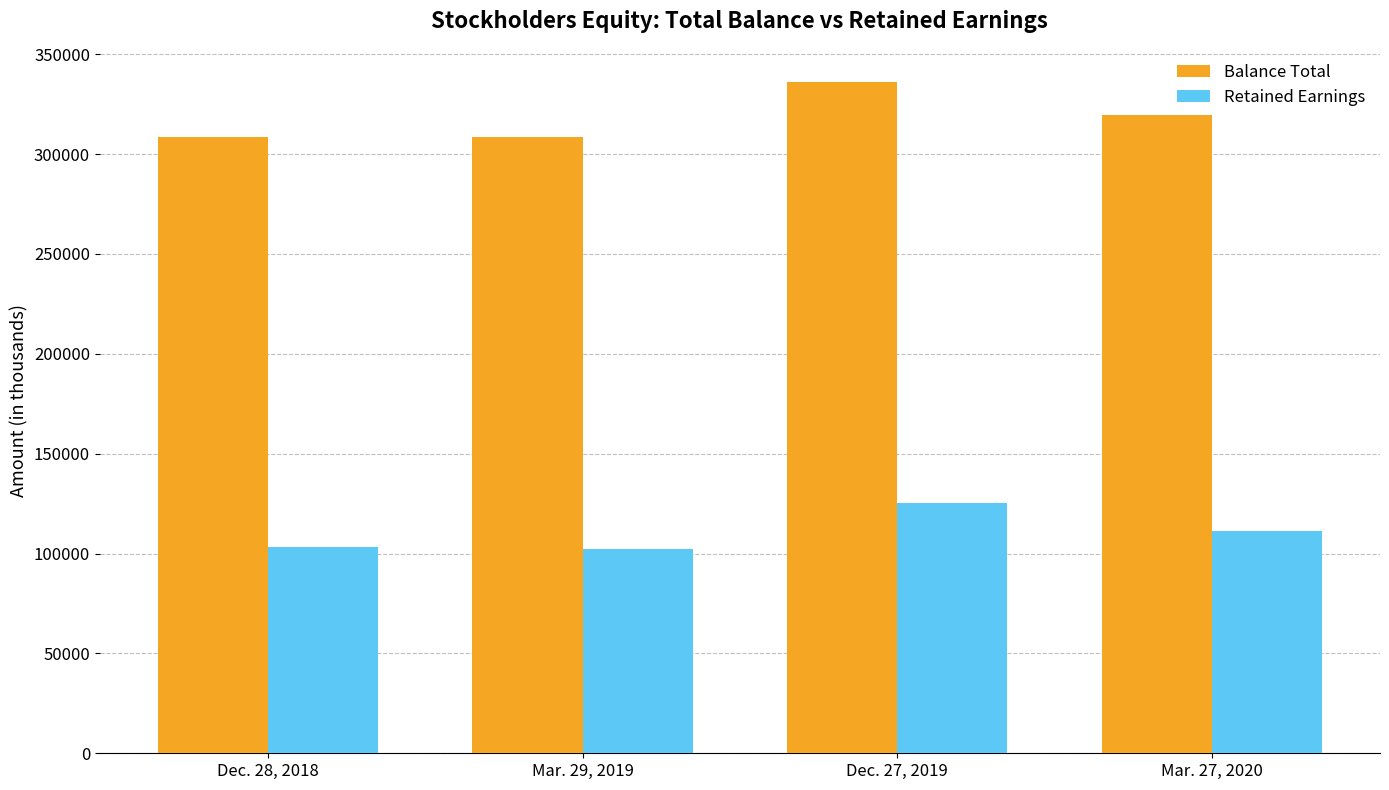

What is the spread (max minus min) of values at Mar. 27, 2020?

208265